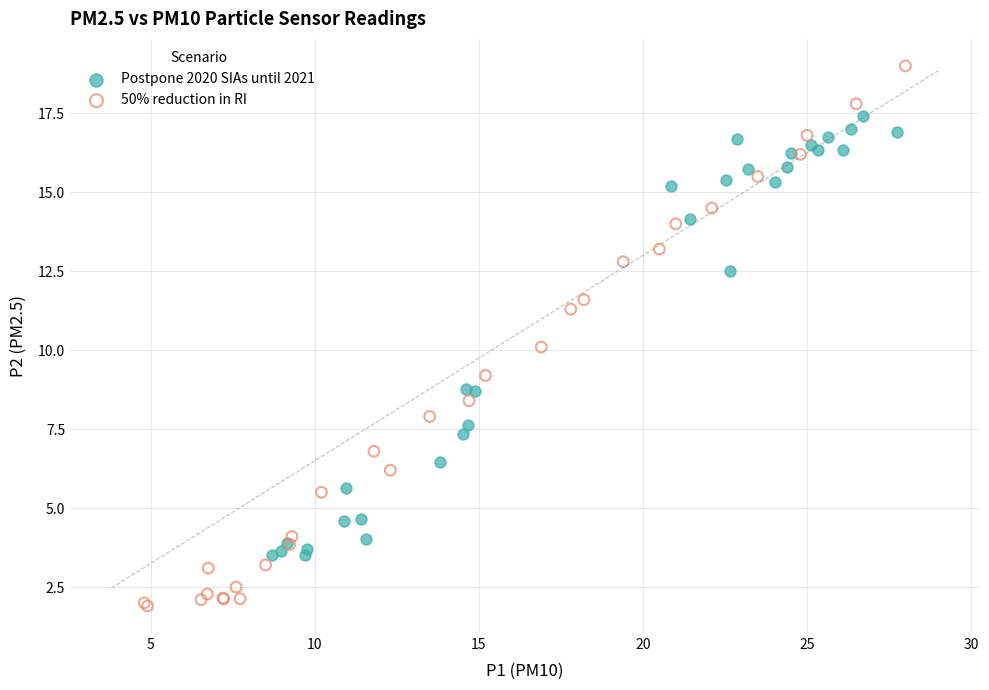

Which series contains the highest Y value?

50% reduction in RI